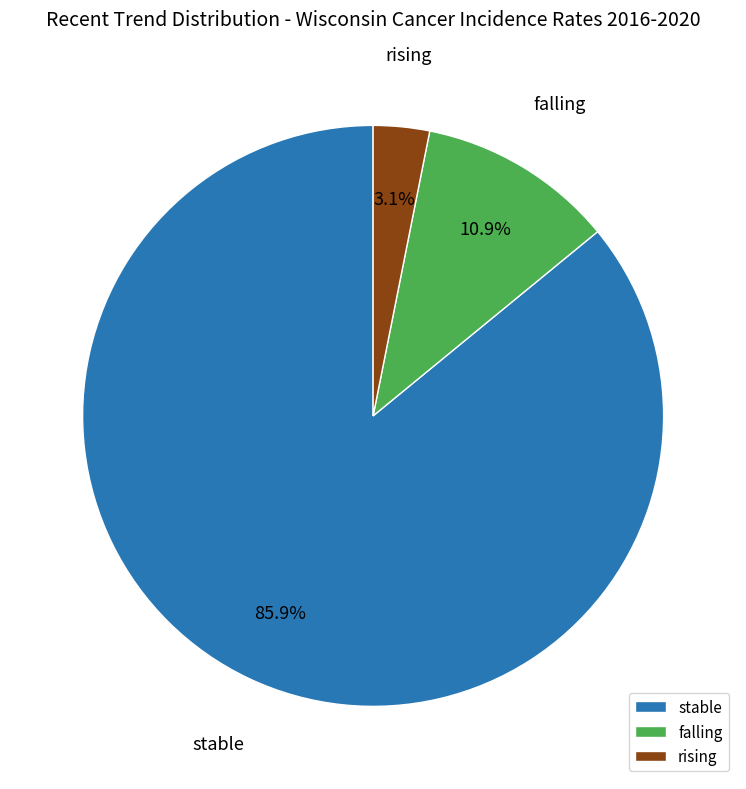

Which slice represents more than half of the pie?

stable